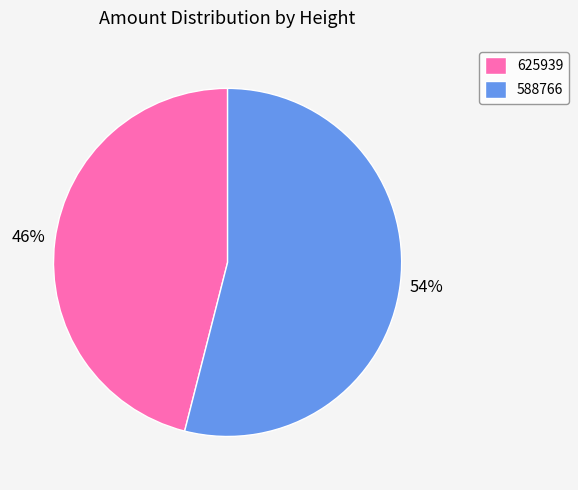

What percentage is the 588766 slice, to the nearest percent?

54%